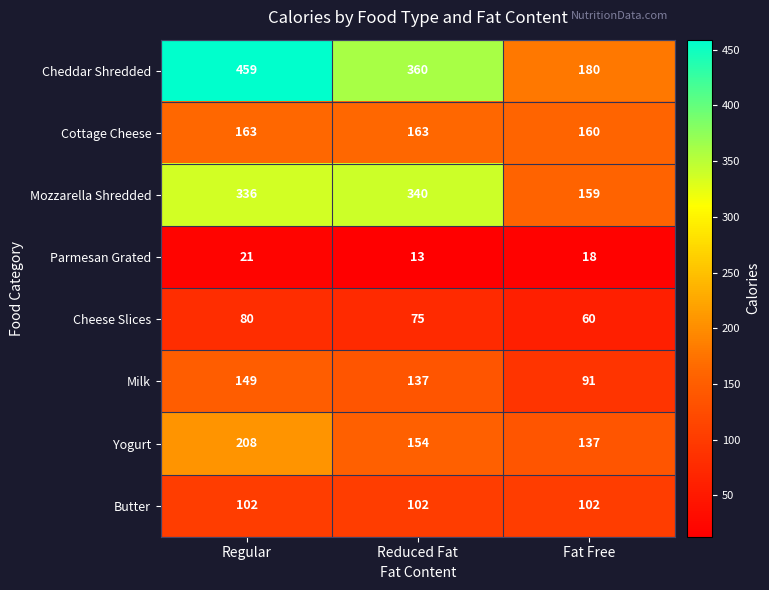

How many categories are shown in the chart?

3